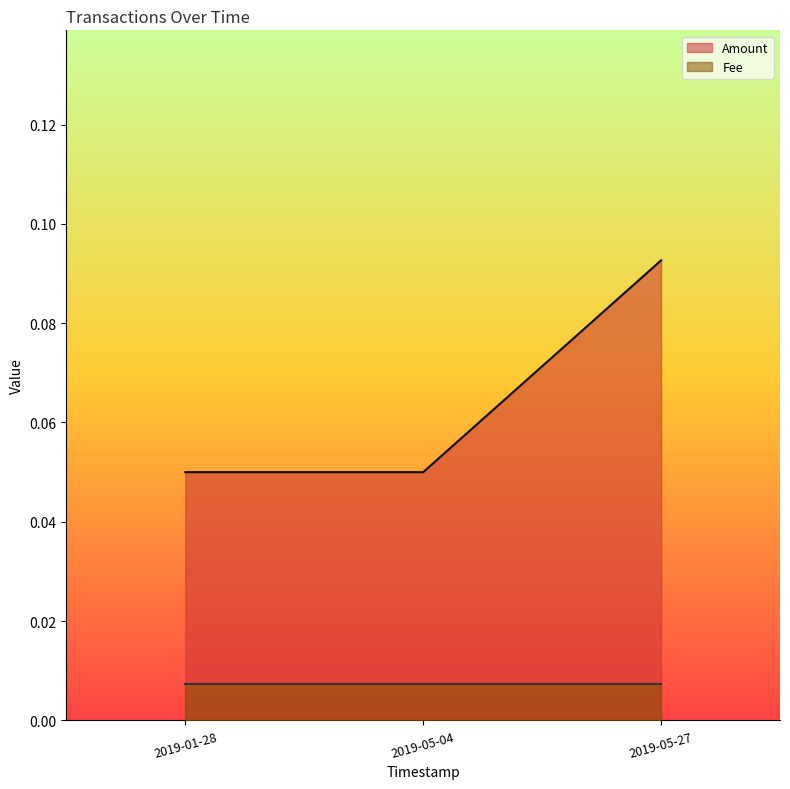

Reading left to right, transcribe all the data shown in this chart.

Amount: 2019-05-27 09:39:14=0.1	2019-05-04 13:31:01=0.1	2019-01-28 19:46:16=0.1
Fee: 2019-05-27 09:39:14=0.0	2019-05-04 13:31:01=0.0	2019-01-28 19:46:16=0.0